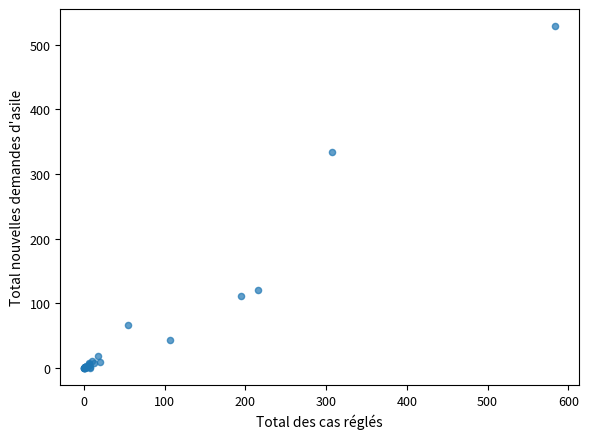

What Y value in the scatter plot is closest to 264?

334